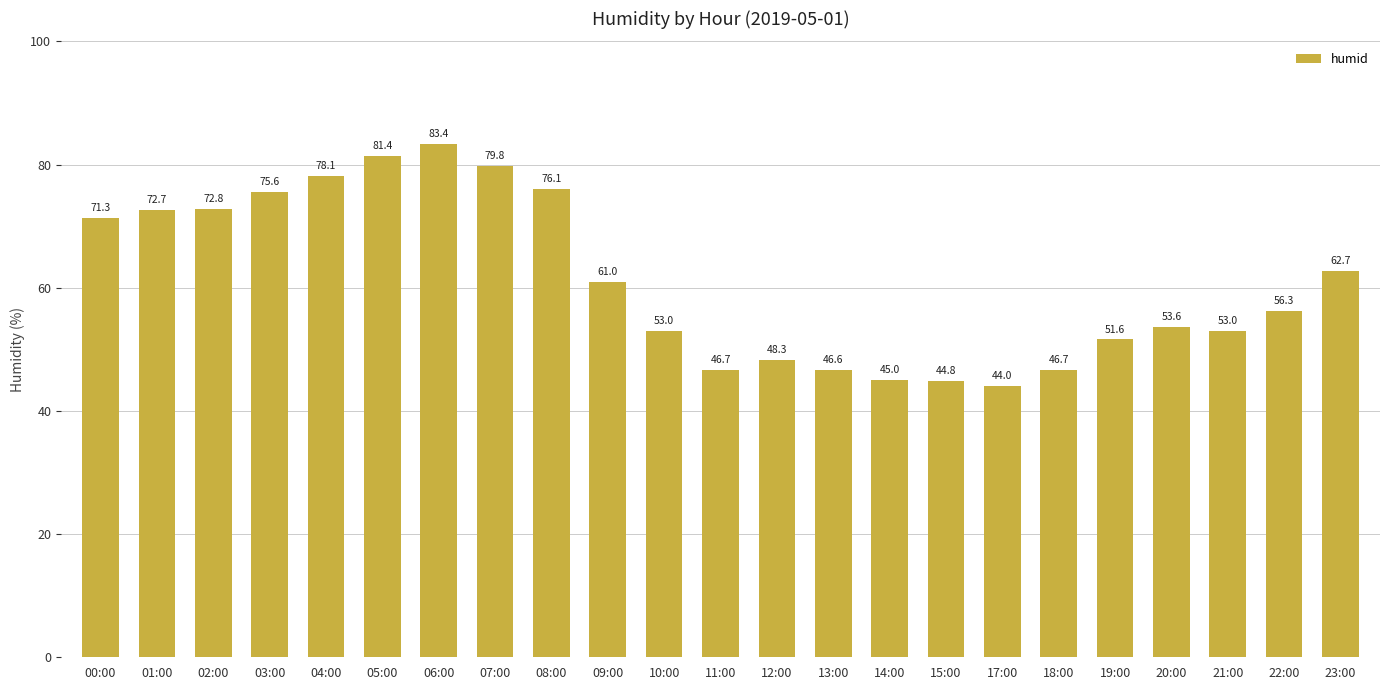

Does the chart contain any negative values?

No